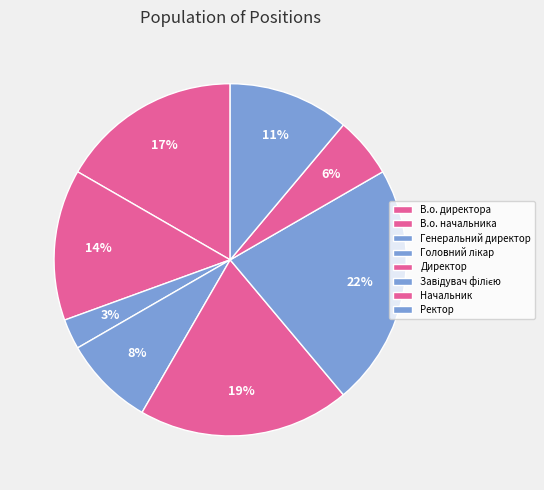

Combined, do Директор and В.о. директора account for over 50%?

No